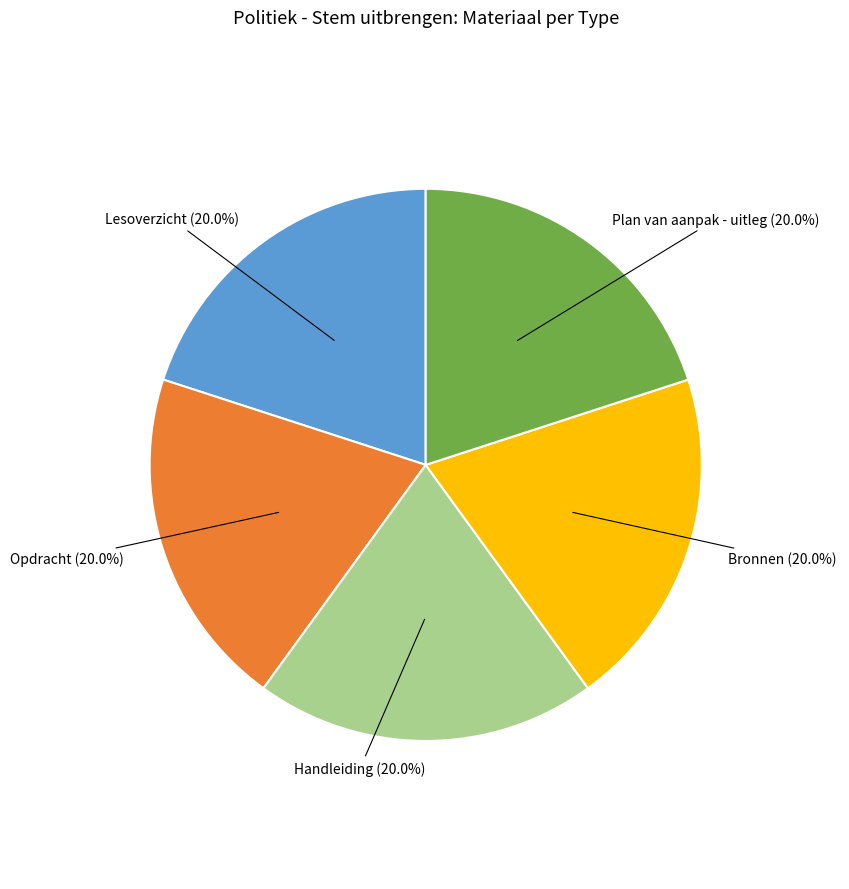

Is there any slice that represents more than half of the pie?

No